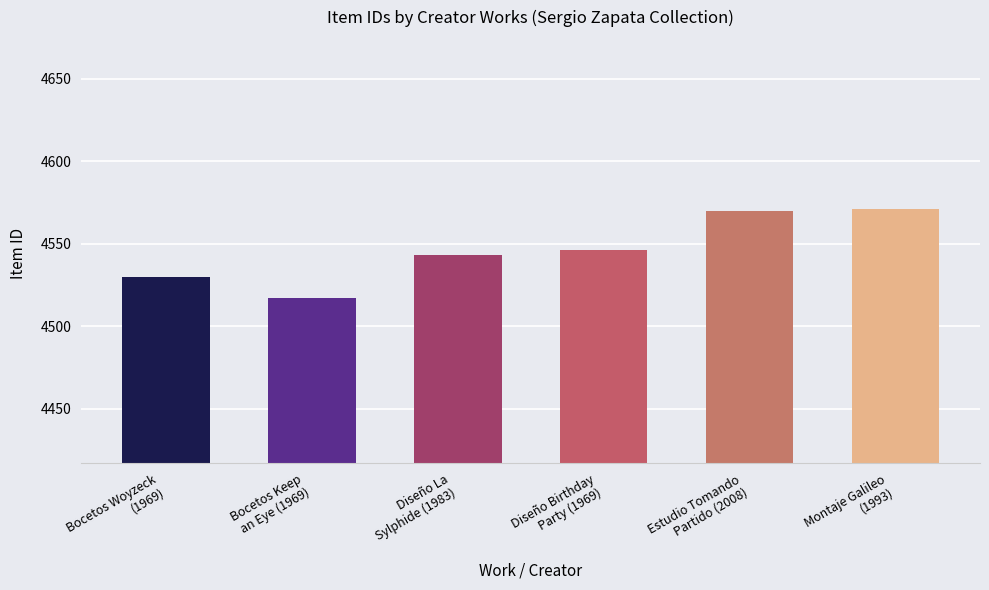

Are the bars horizontal?

No